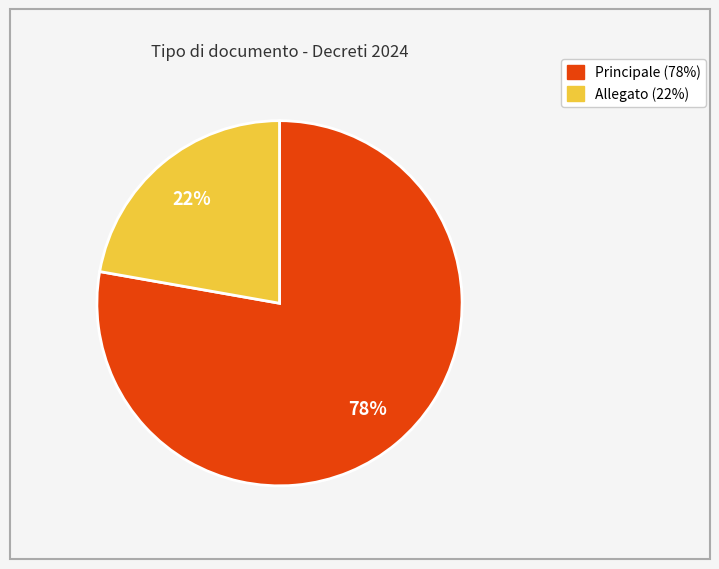

How many segments does this pie chart have?

2